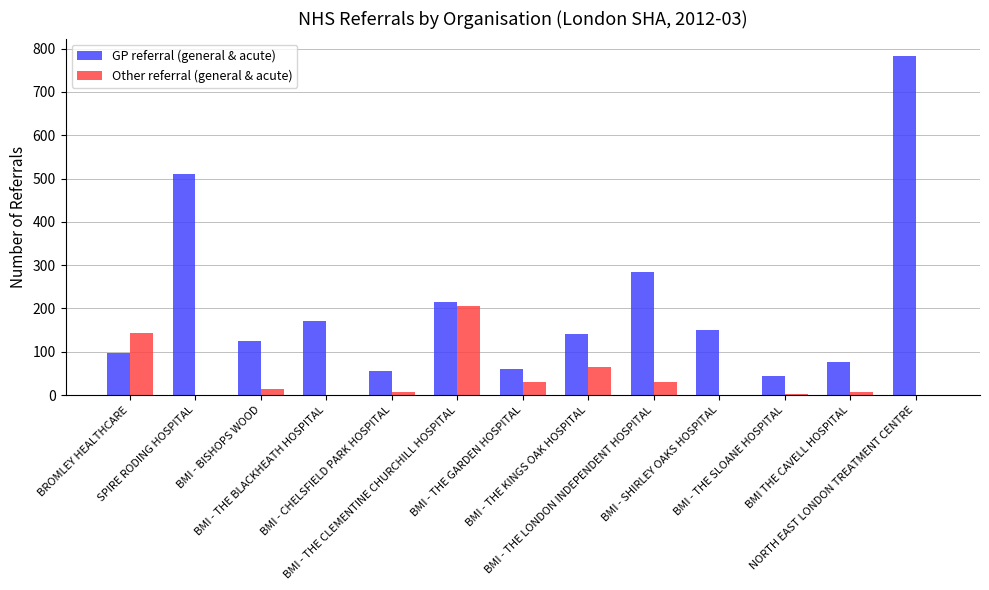

Where does the GP referral (general & acute) series first go above 141?

SPIRE RODING HOSPITAL